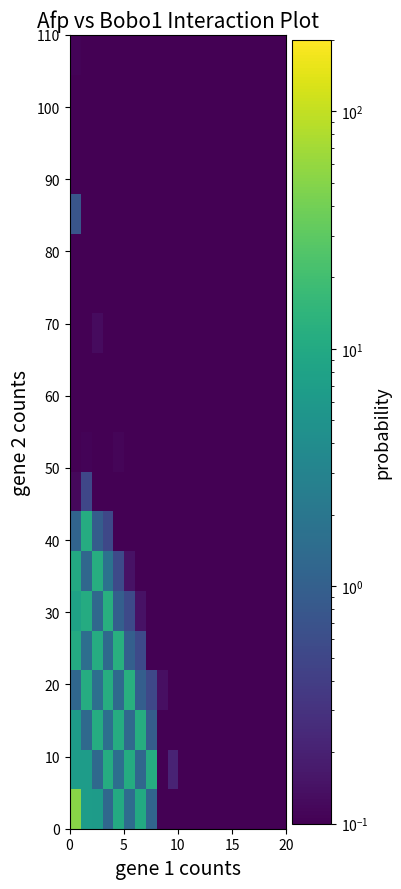

Which category has the lowest value across all series?

8